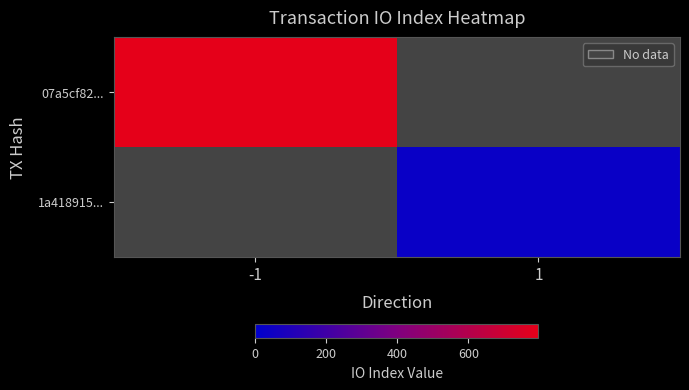

Which series has the largest range (max minus min)?

07a5cf82...